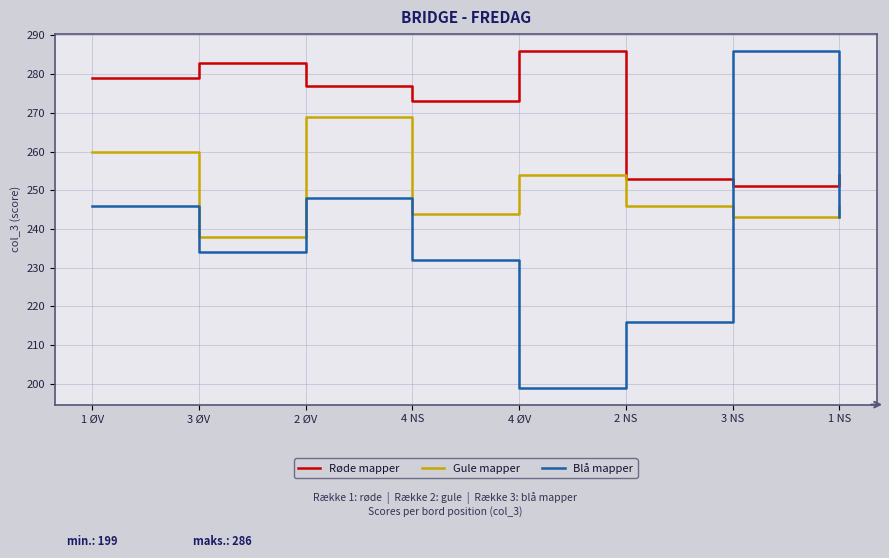

How many lines are shown in the chart?

3